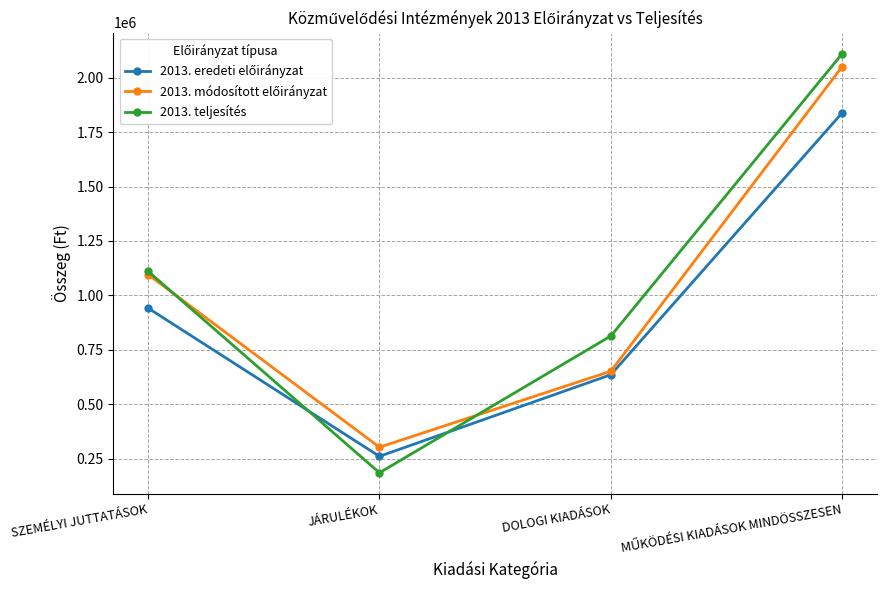

What is the difference between the highest and lowest values at DOLOGI KIADÁSOK?

177901